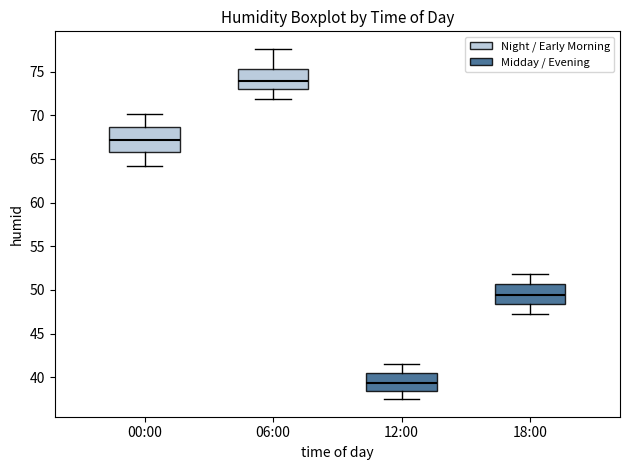

Which box has the lowest median line?

12:00